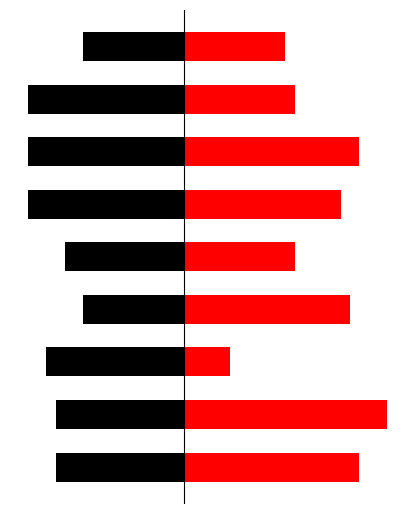

What is the difference between the second highest and second lowest values in the col_2+col_7+col_9 series?

6